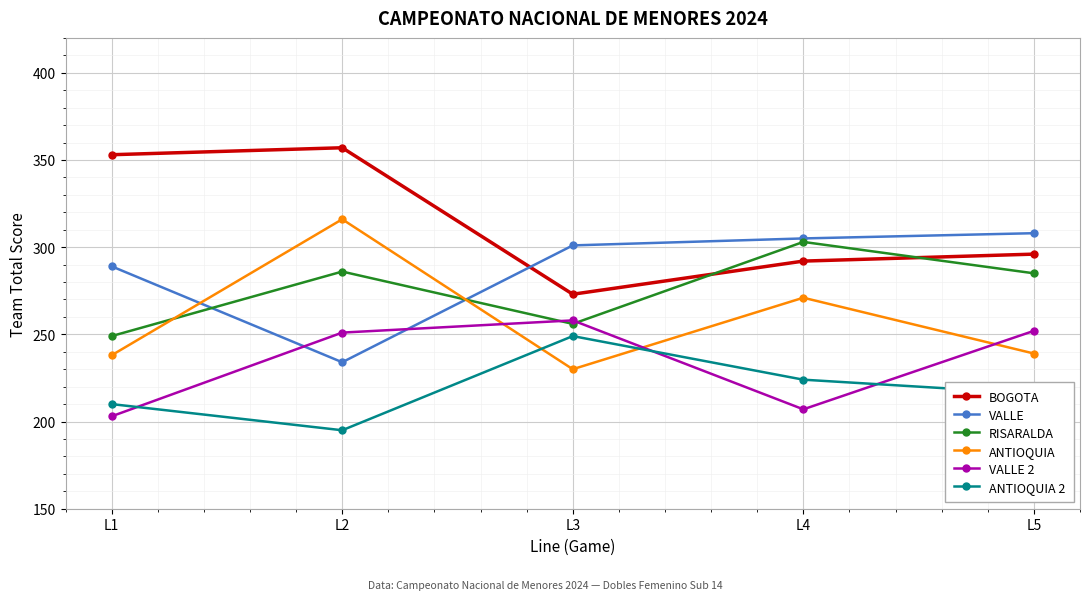

Count the number of data series in this chart.

6